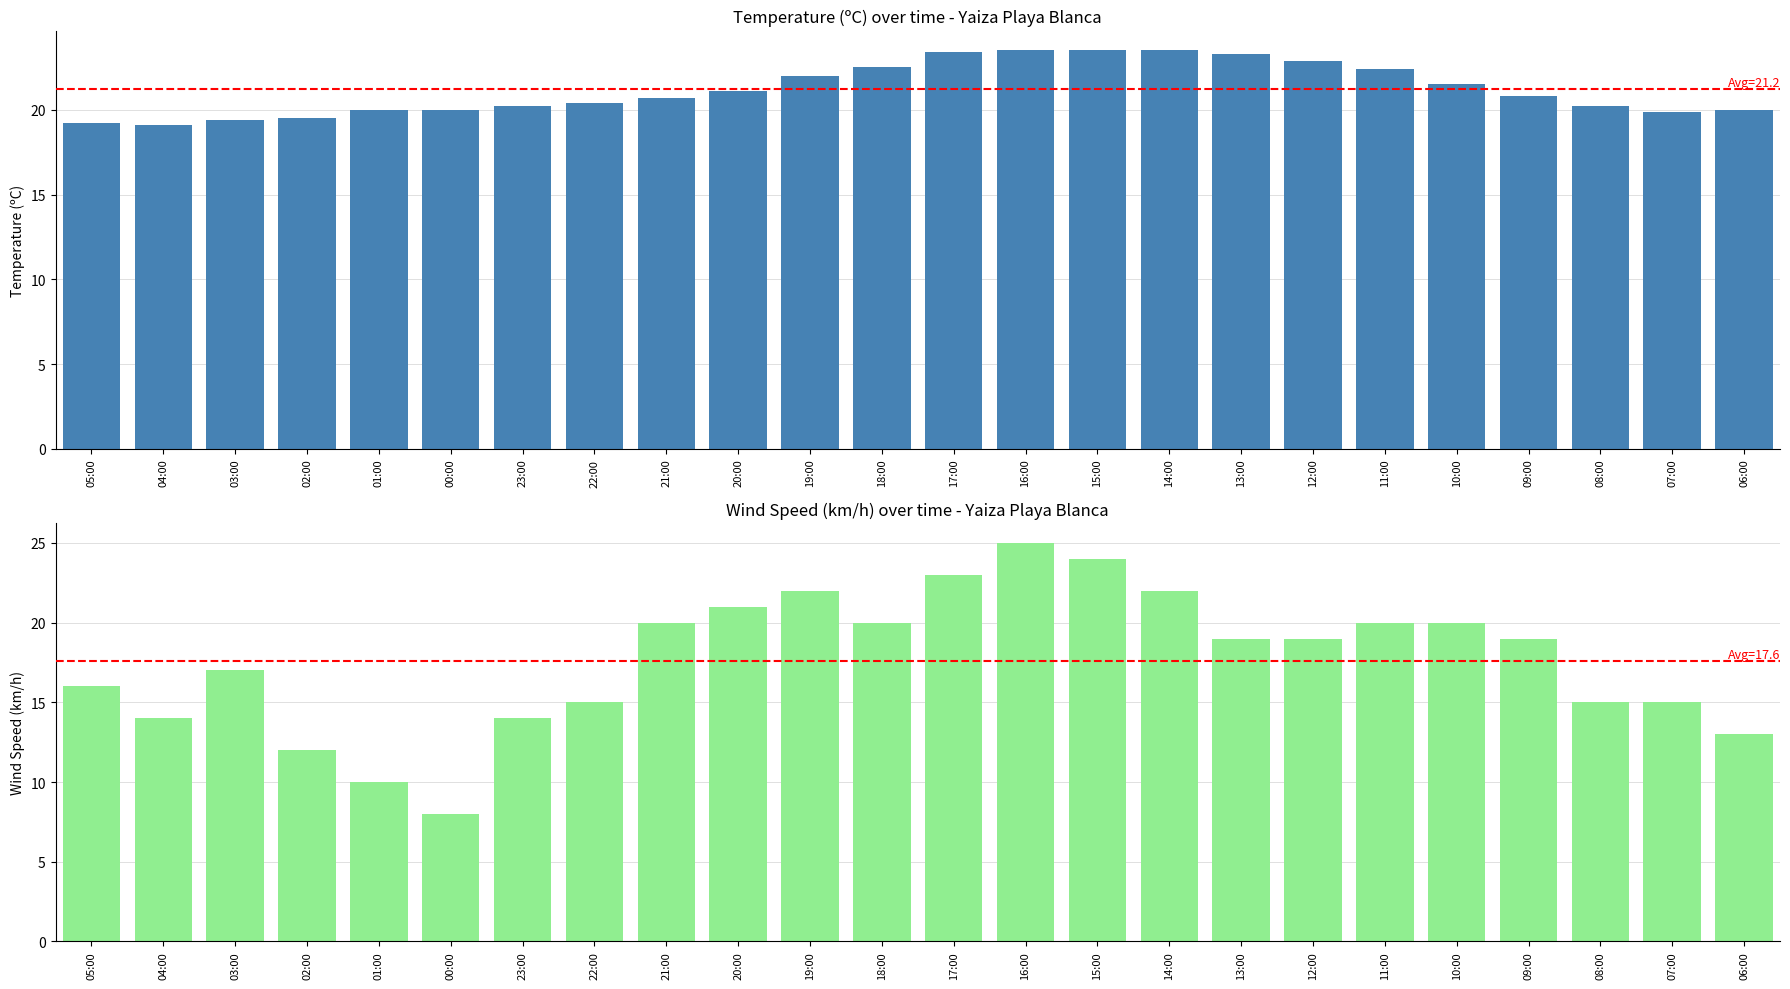

Rank the categories by Temperature (ºC) value from lowest to highest.

04:00, 05:00, 03:00, 02:00, 07:00, 01:00, 00:00, 06:00, 23:00, 08:00, 22:00, 21:00, 09:00, 20:00, 10:00, 19:00, 11:00, 18:00, 12:00, 13:00, 17:00, 16:00, 15:00, 14:00